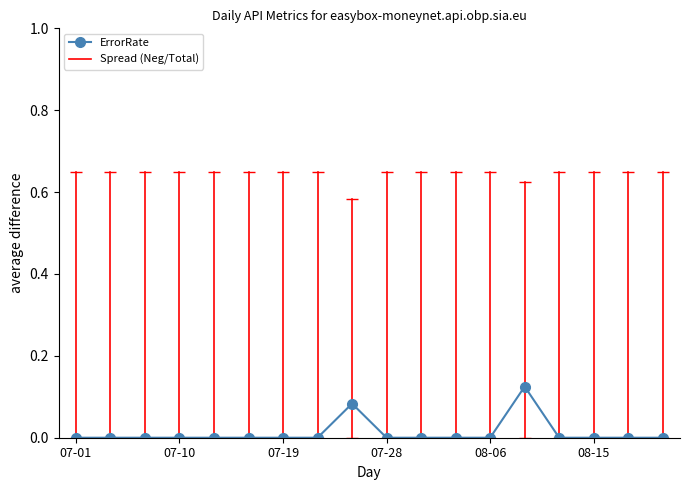

True or false: there are more than 0 points higher than both neighbors.

True